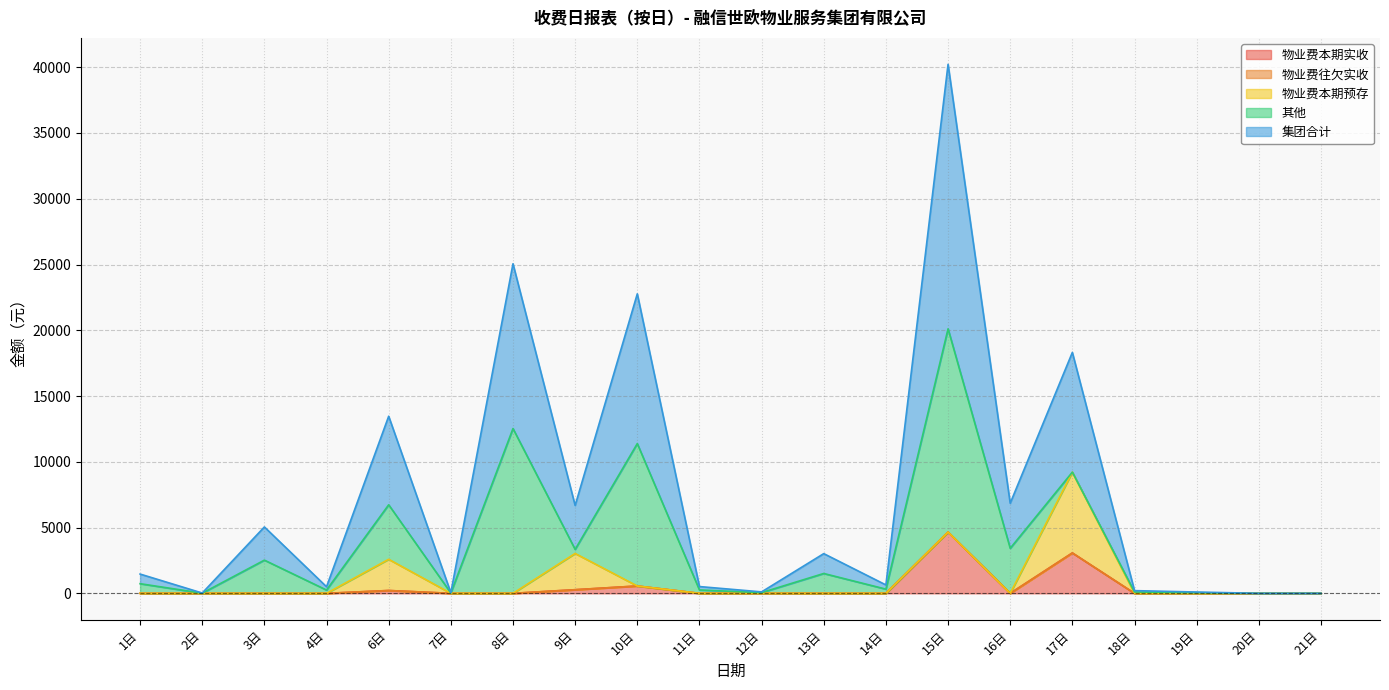

What is the total value across all series at 13日?

3019.2